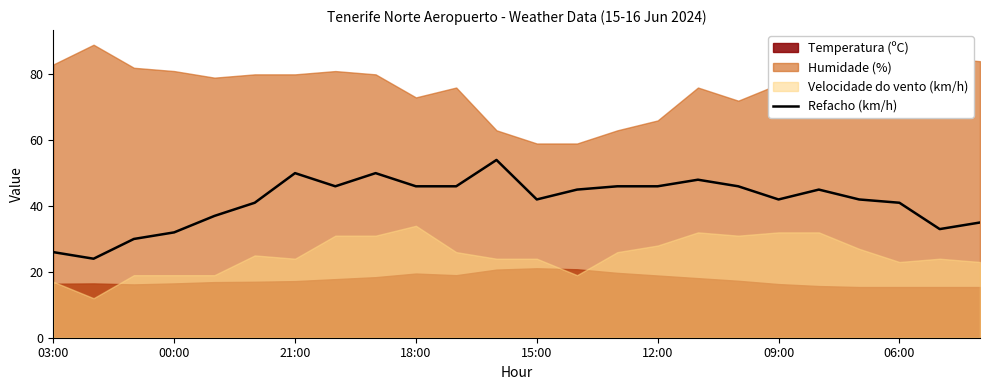

What is the highest value of the Refacho (km/h) series?

54